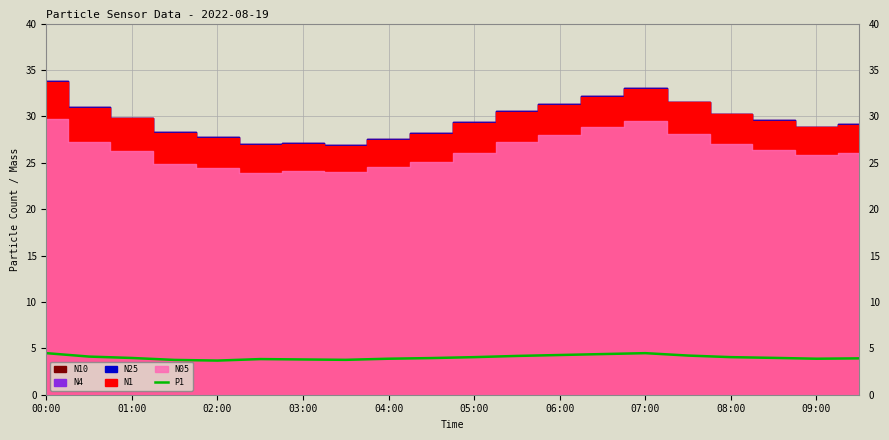

The P1 series shows 3.9 at 09:00. True or false?

True